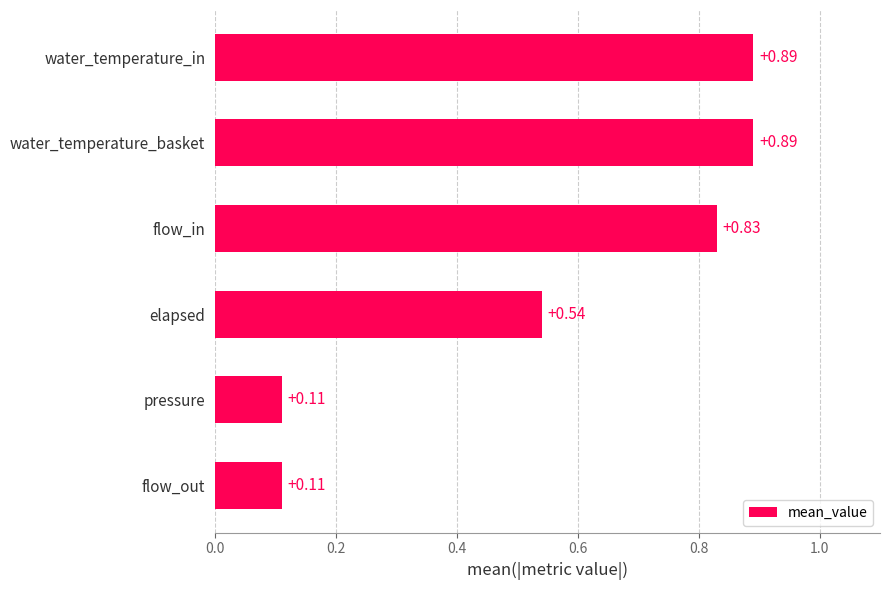

Which has a higher value, water_temperature_basket or elapsed?

water_temperature_basket